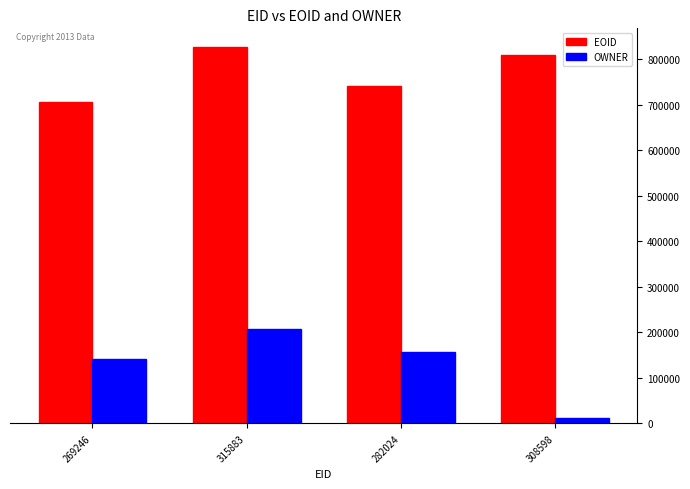

How many EOID values are between 740993 and 826903?

3